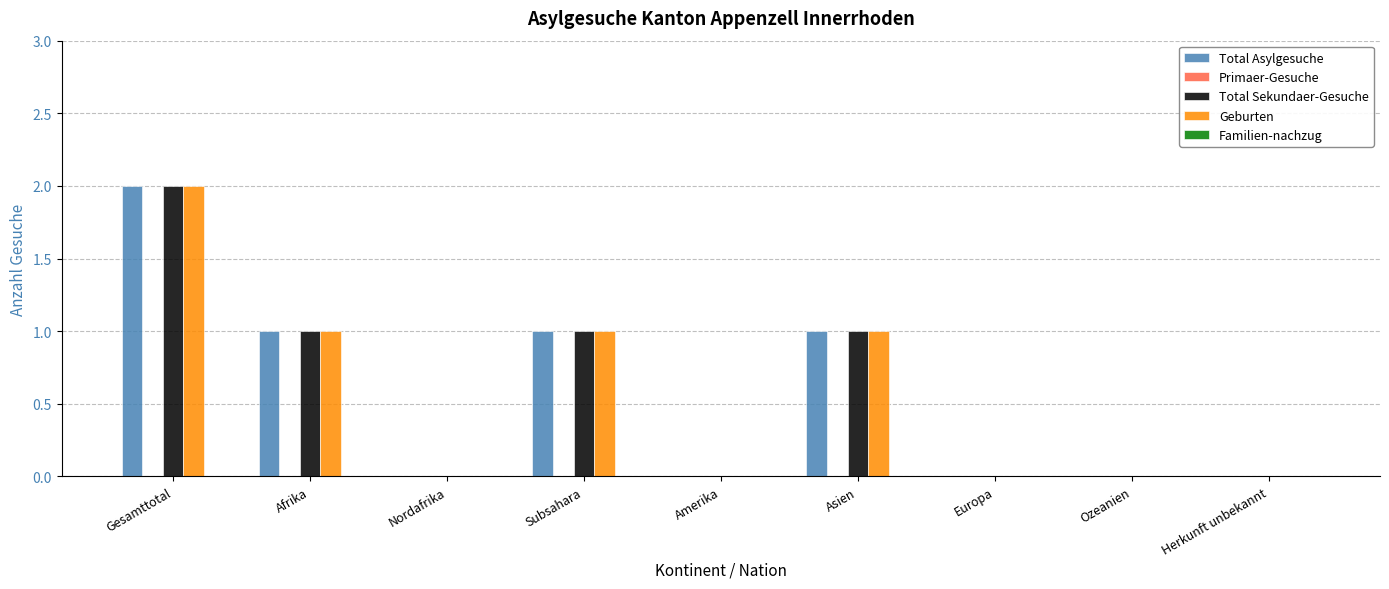

What is the greatest value displayed?

2